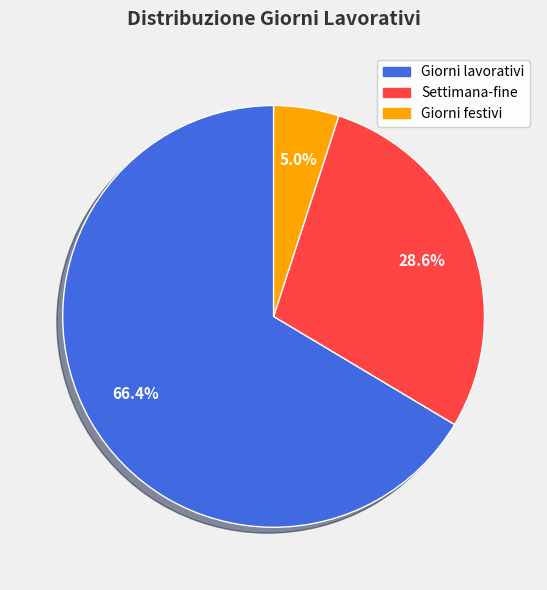

Is Settimana-fine the majority of the pie?

No